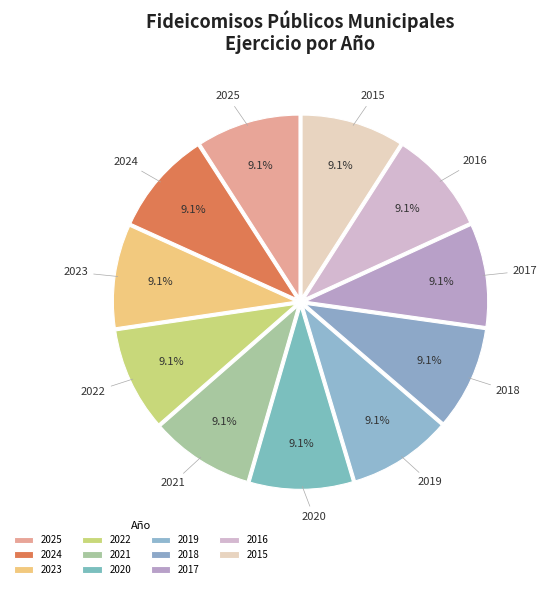

How many segments does this pie chart have?

11